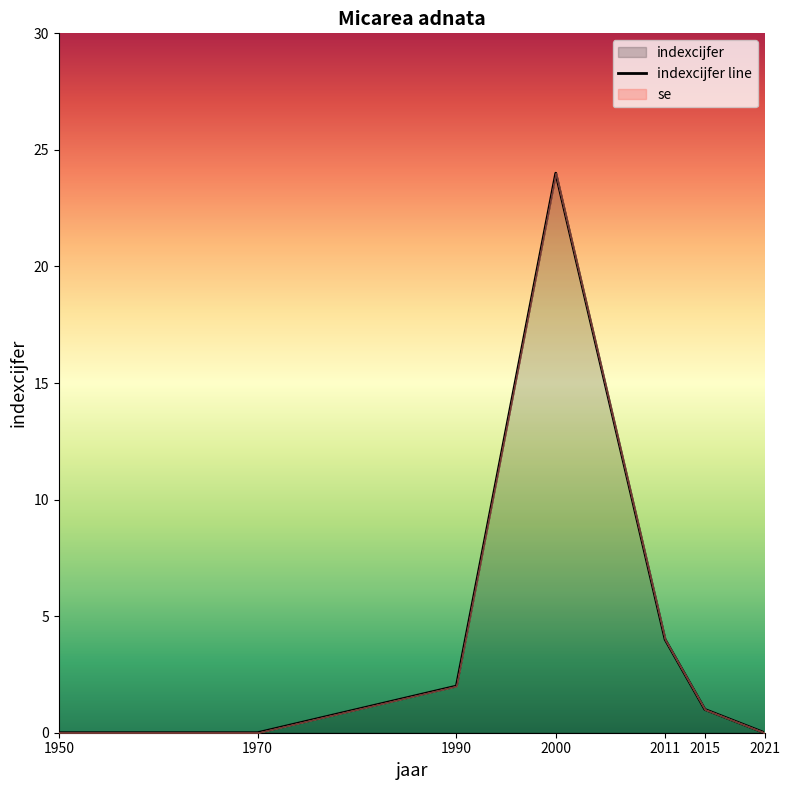

What is the difference between the maximum and second lowest values?

24